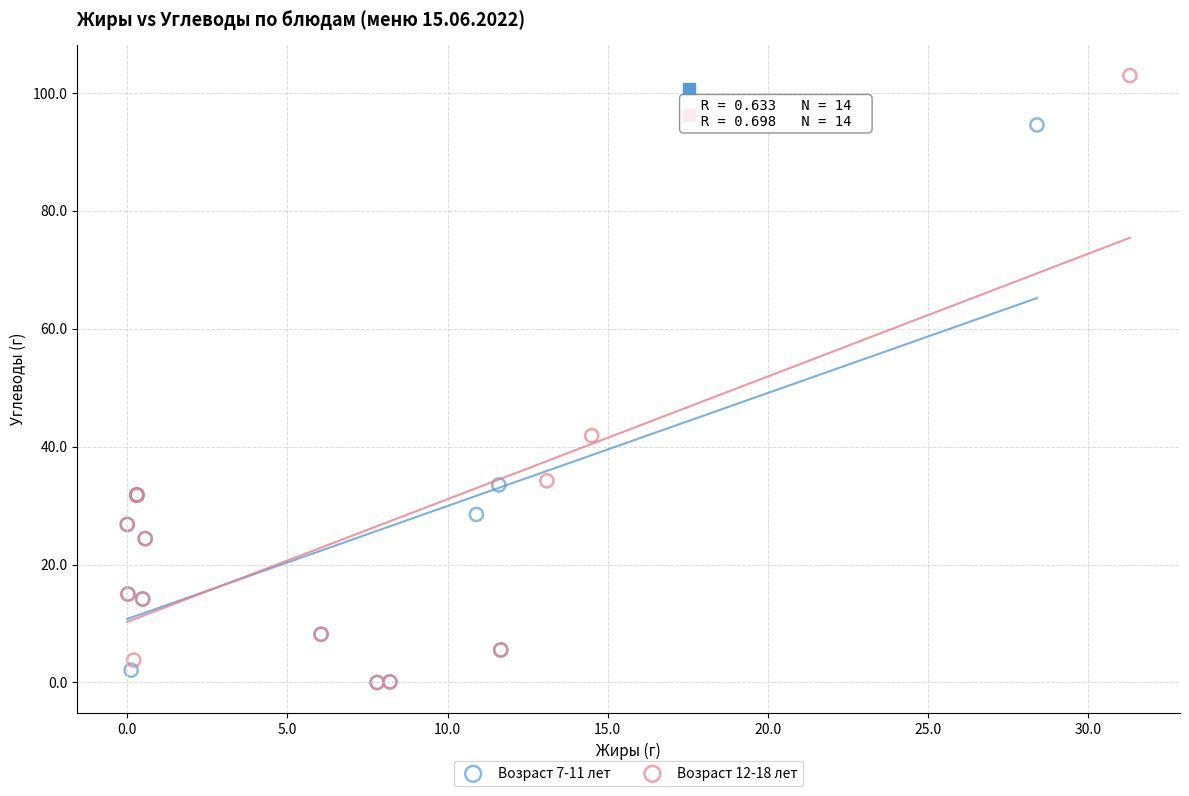

What are all the series names shown in the legend?

Возраст 7-11 лет, Возраст 12-18 лет